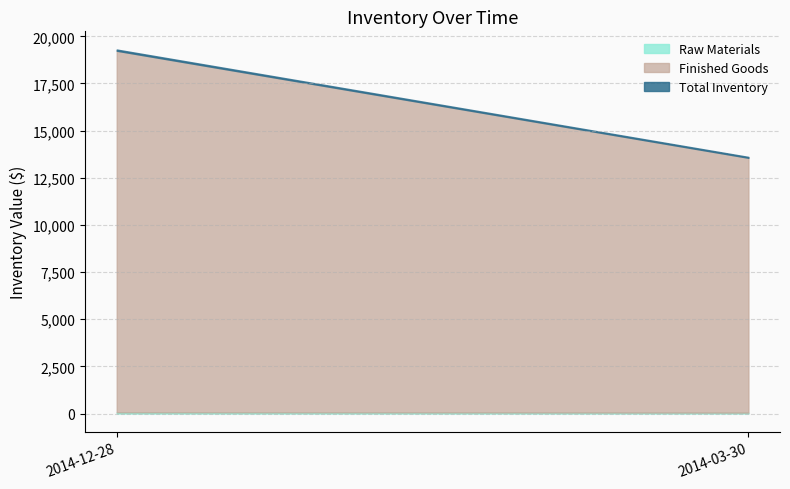

What is the average value of the Total Inventory series?

16454